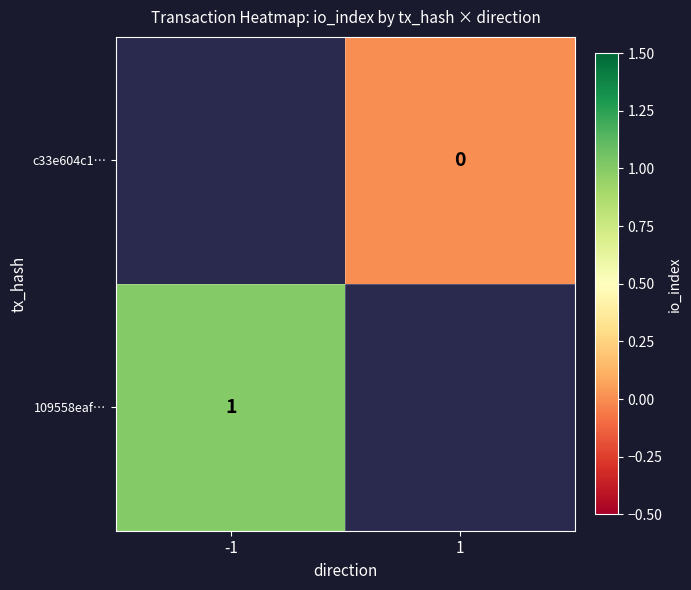

The 109558eaf… series shows 1 at -1. True or false?

True